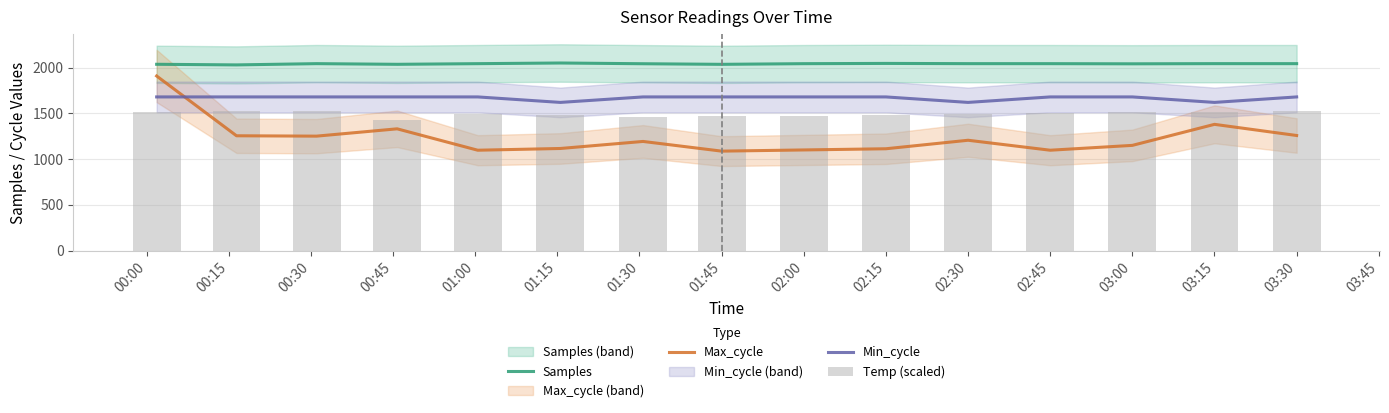

What is the lowest value of the Min_cycle series?

1620.0